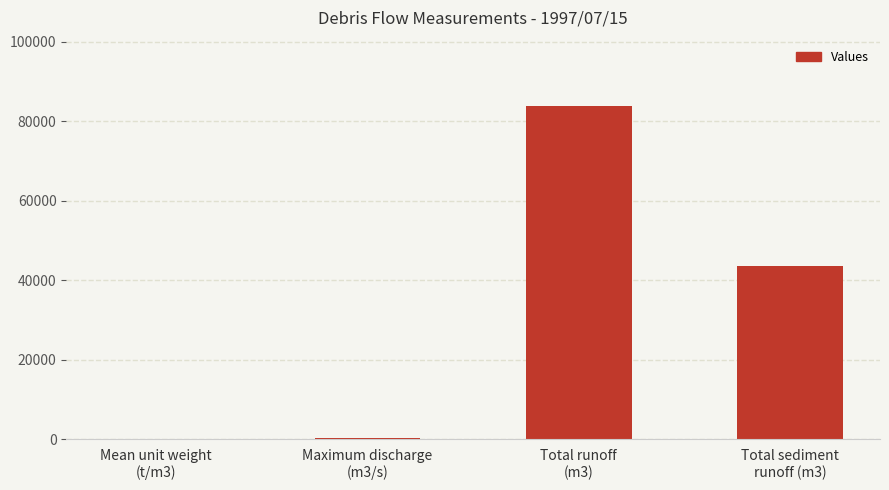

What is the maximum value shown in the chart?

83724.9